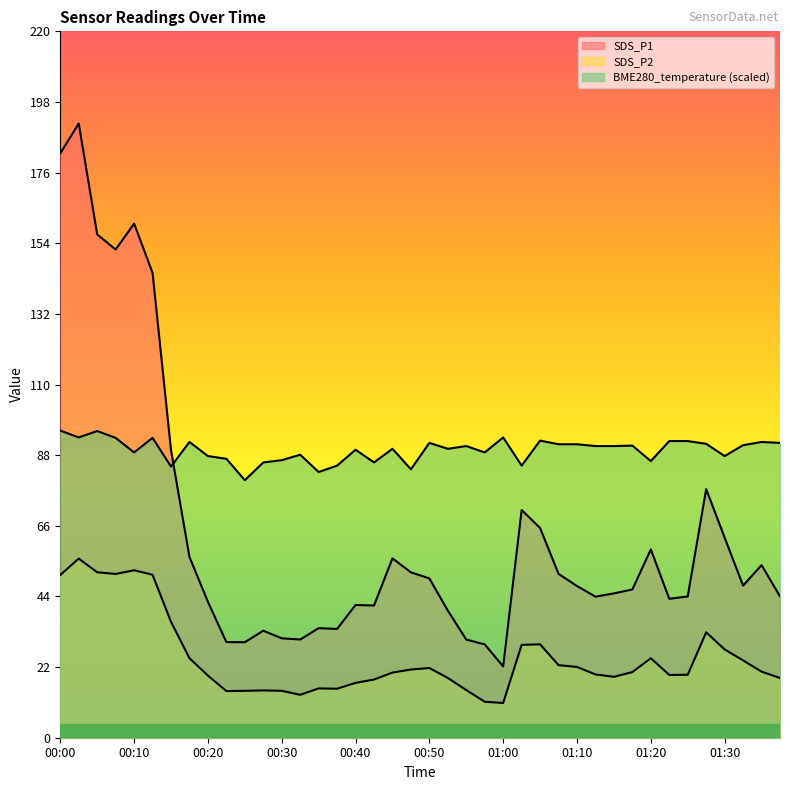

How many data points does each series have?

40